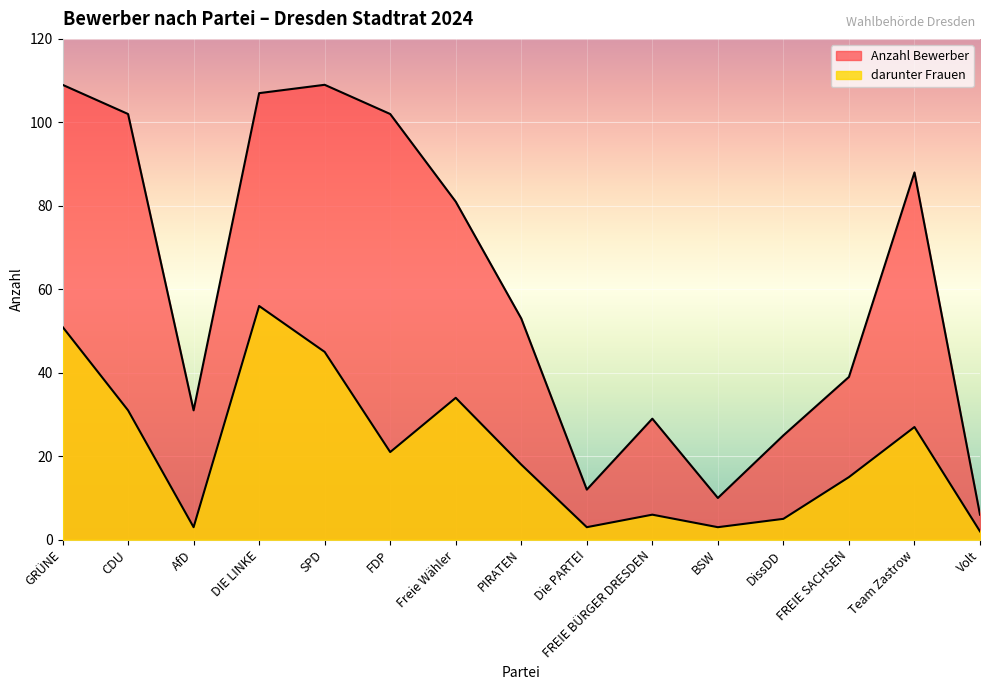

Between BSW and FREIE BÜRGER DRESDEN, which is larger?

FREIE BÜRGER DRESDEN